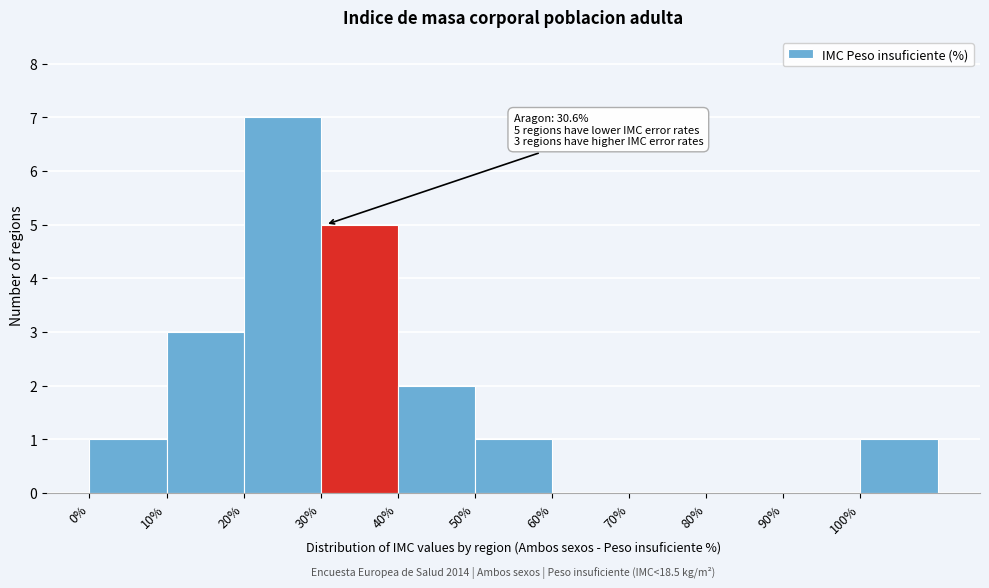

Which range on the x-axis has the tallest bar?

20 to 30